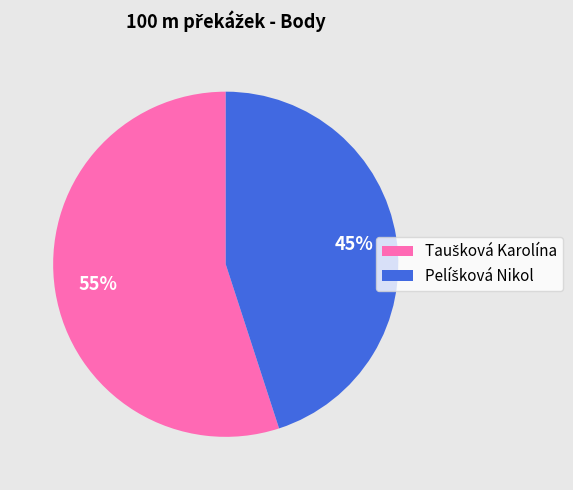

Is there any slice that represents more than half of the pie?

Yes